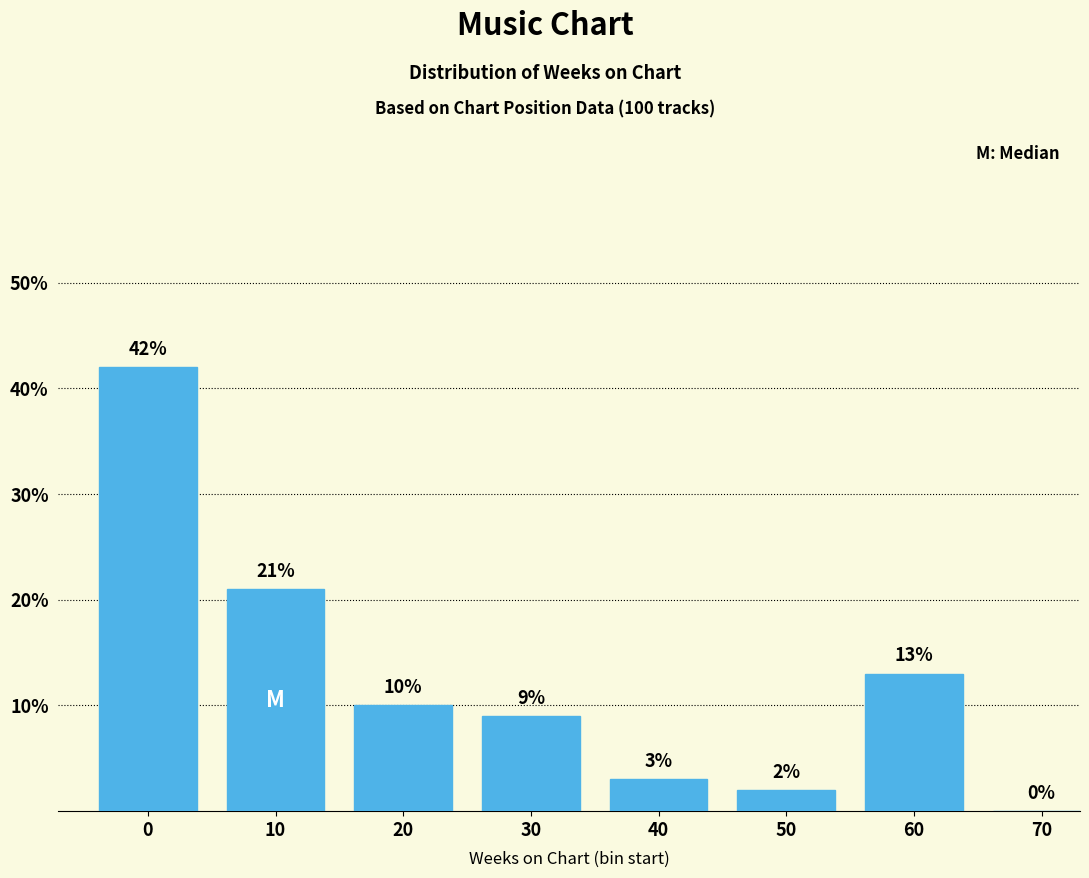

Reading left to right, extract all data points from this chart.

0=42	10=21	20=10	30=9	40=3	50=2	60=13	70=0